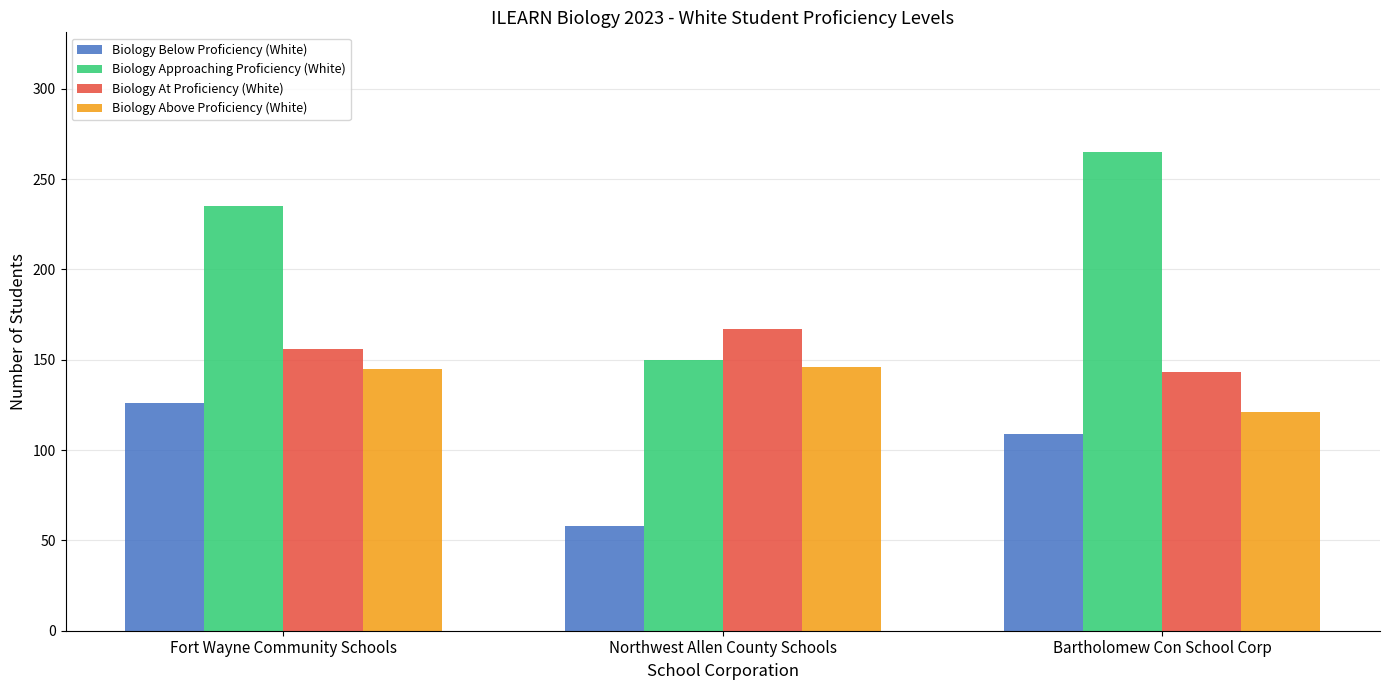

Read the Biology At Proficiency (White) value at Fort Wayne Community Schools.

156